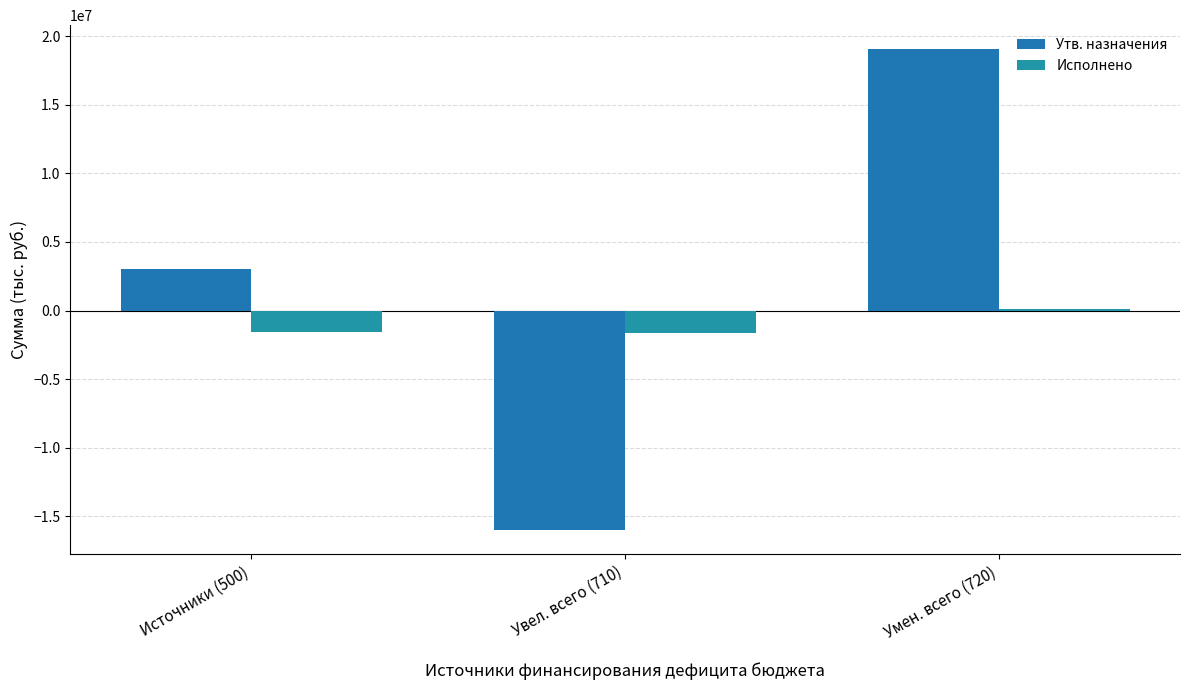

What is the maximum value shown in the chart?

19040248.0